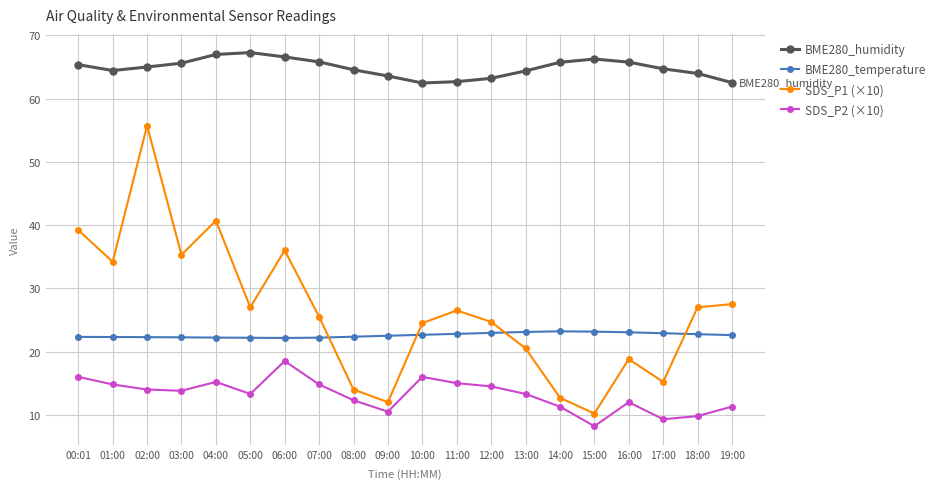

Which series has the largest range (max minus min)?

SDS_P1 (×10)